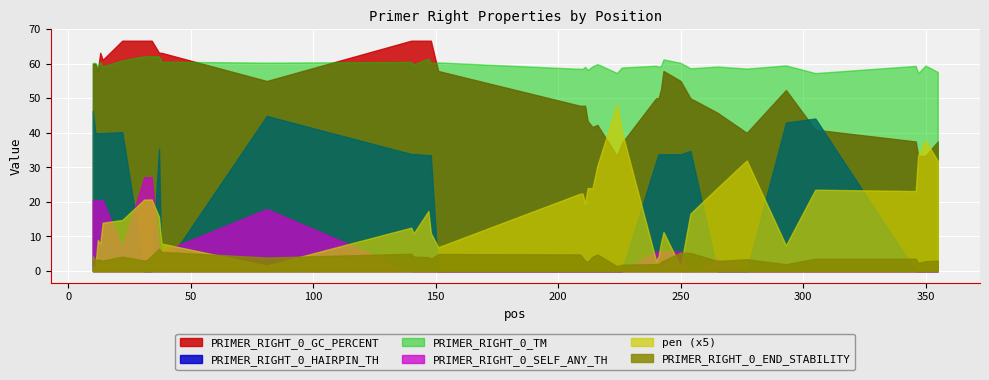

List the series in order of their peak value, highest first.

PRIMER_RIGHT_0_GC_PERCENT, PRIMER_RIGHT_0_TM, pen (x5), PRIMER_RIGHT_0_HAIRPIN_TH, PRIMER_RIGHT_0_SELF_ANY_TH, PRIMER_RIGHT_0_END_STABILITY